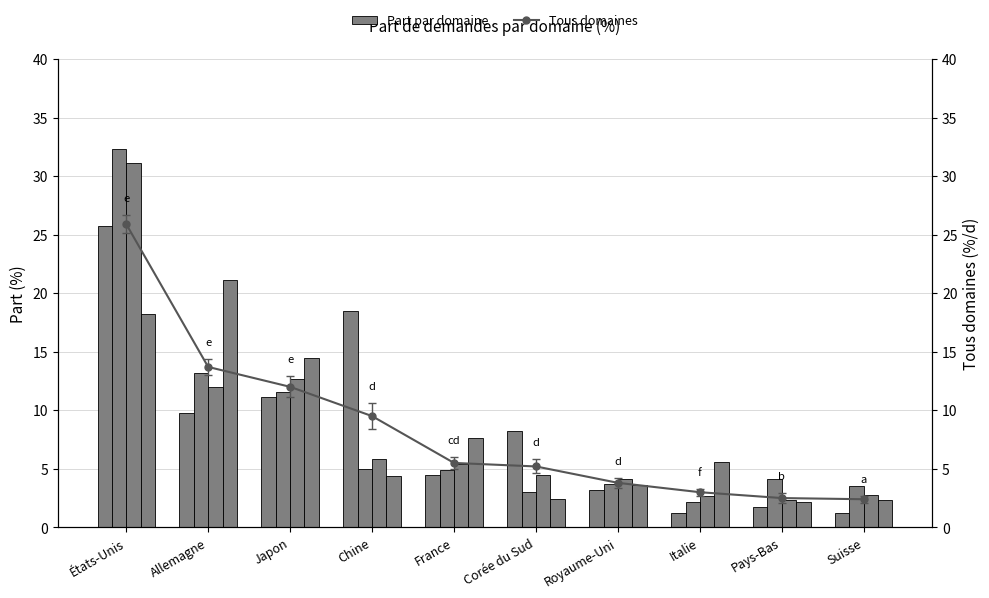

Where does the Machines-mécanique-transports series first go above 5?

États-Unis